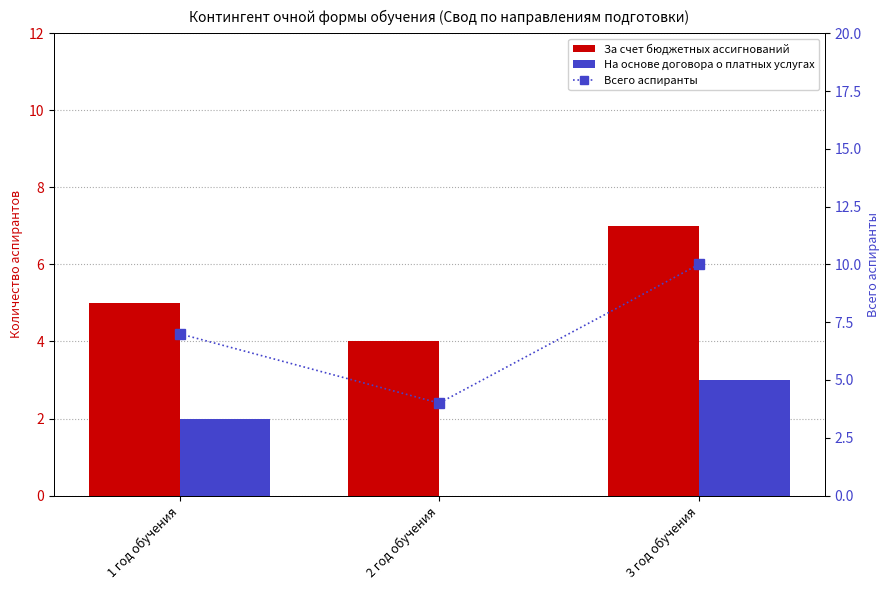

How many series are shown in this chart?

3